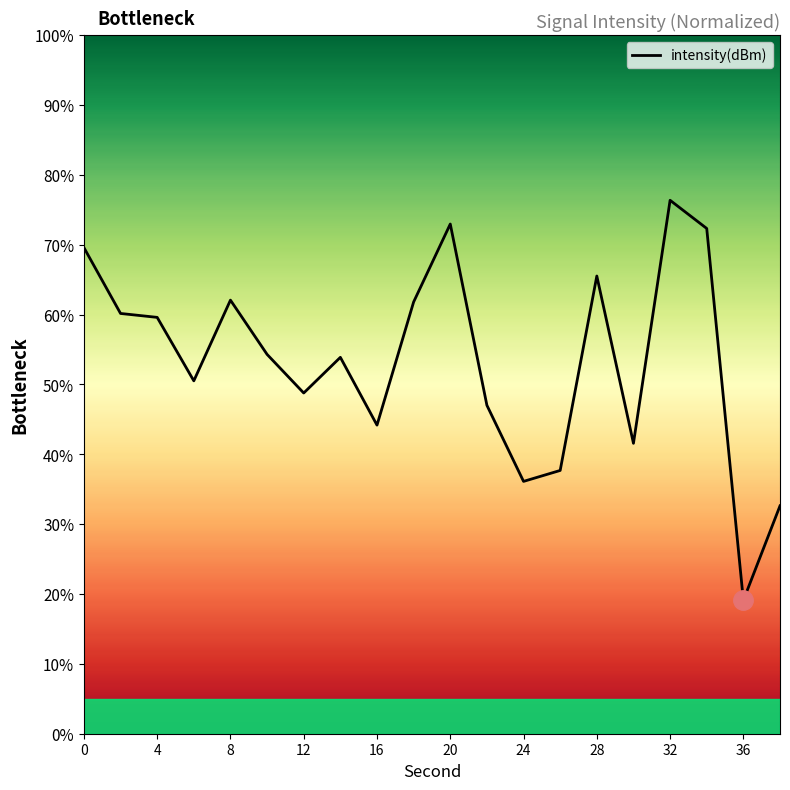

What is the sum of all values?

1066.2